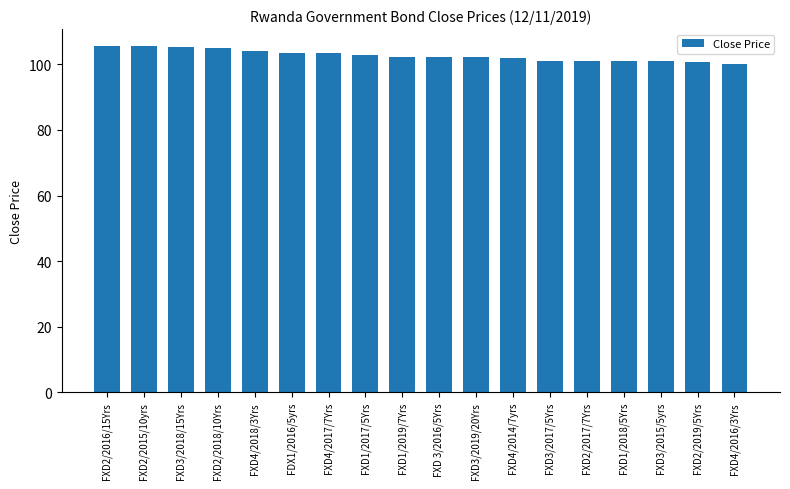

What is the sum of all values?

1849.1